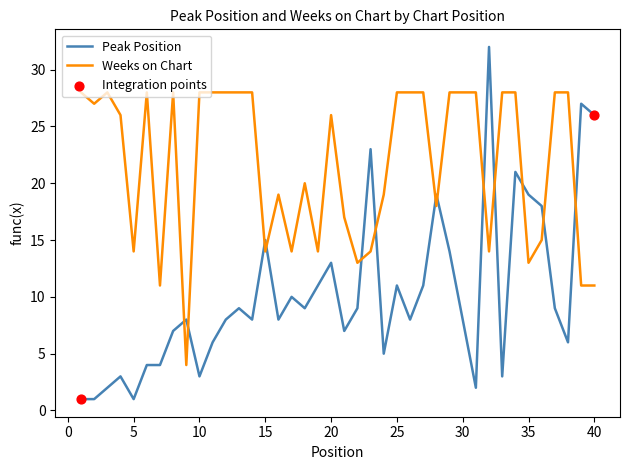

Which series has the largest total across all categories?

Weeks on Chart